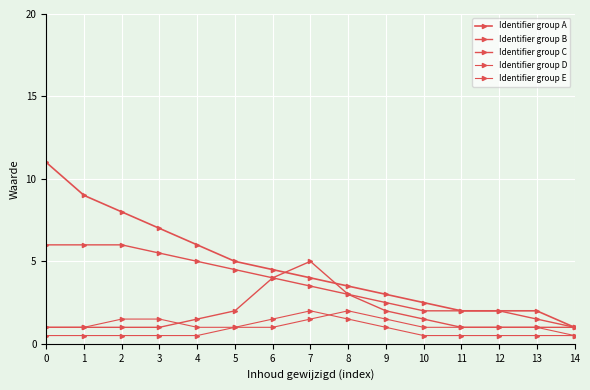

Reading left to right, what are all the values shown in this chart?

Identifier group A: 0=11.0	1=9.0	2=8.0	3=7.0	4=6.0	5=5.0	6=4.5	7=4.0	8=3.5	9=3.0	10=2.5	11=2.0	12=2.0	13=2.0	14=1.0
Identifier group B: 0=1.0	1=1.0	2=1.0	3=1.0	4=1.5	5=2.0	6=4.0	7=5.0	8=3.0	9=2.0	10=1.5	11=1.0	12=1.0	13=1.0	14=1.0
Identifier group C: 0=6.0	1=6.0	2=6.0	3=5.5	4=5.0	5=4.5	6=4.0	7=3.5	8=3.0	9=2.5	10=2.0	11=2.0	12=2.0	13=1.5	14=1.0
Identifier group D: 0=0.5	1=0.5	2=0.5	3=0.5	4=0.5	5=1.0	6=1.5	7=2.0	8=1.5	9=1.0	10=0.5	11=0.5	12=0.5	13=0.5	14=0.5
Identifier group E: 0=1.0	1=1.0	2=1.5	3=1.5	4=1.0	5=1.0	6=1.0	7=1.5	8=2.0	9=1.5	10=1.0	11=1.0	12=1.0	13=1.0	14=0.5